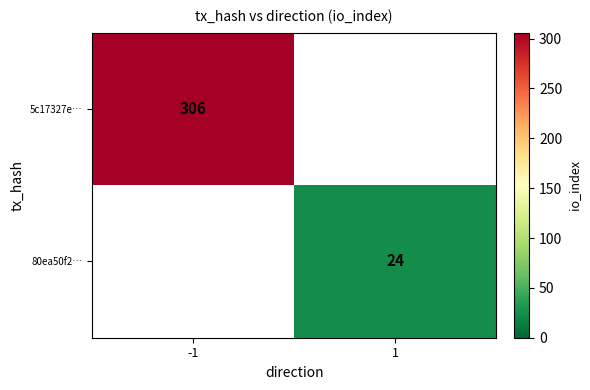

Is the value of 5c17327e… at -1 greater than the value of 80ea50f2… at 1?

Yes